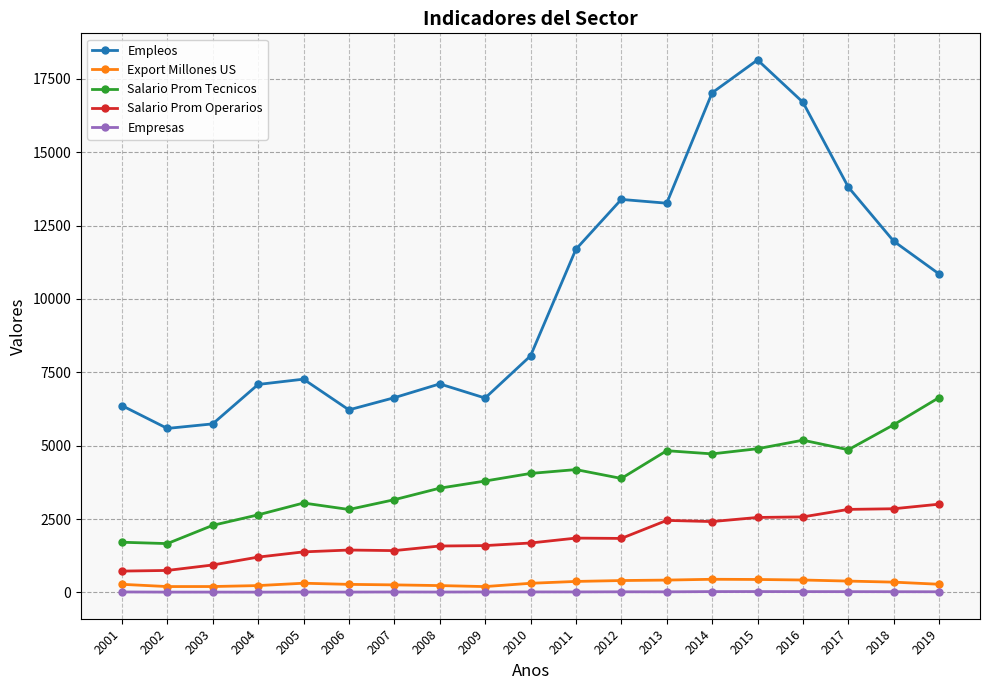

What are all the series names shown in the legend?

Empleos, Export Millones US, Salario Prom Tecnicos, Salario Prom Operarios, Empresas